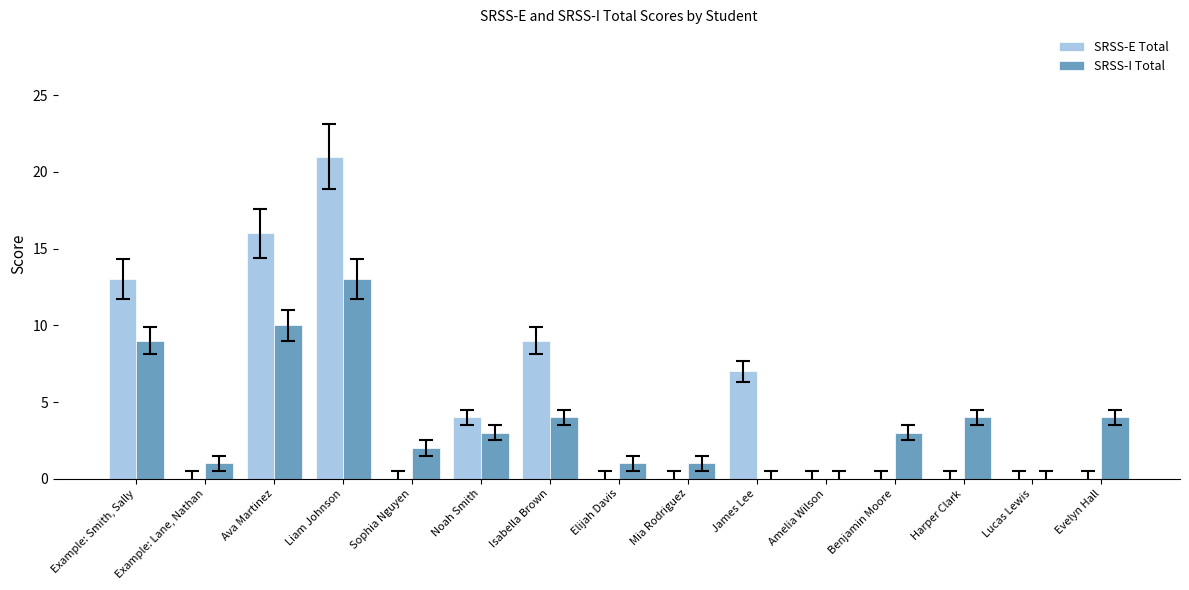

What is the total value across all series at Example: Lane, Nathan?

1